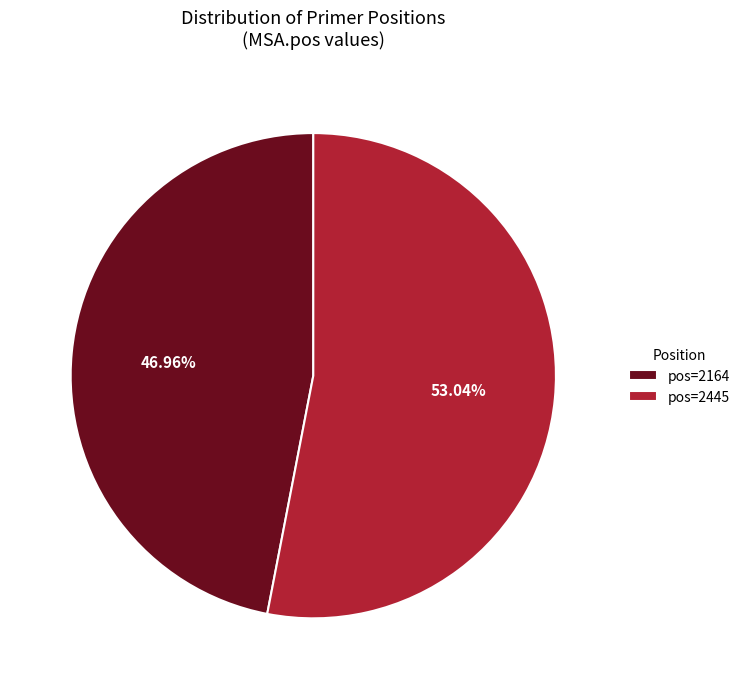

Combined, do pos=2164 and pos=2445 account for over 50%?

Yes